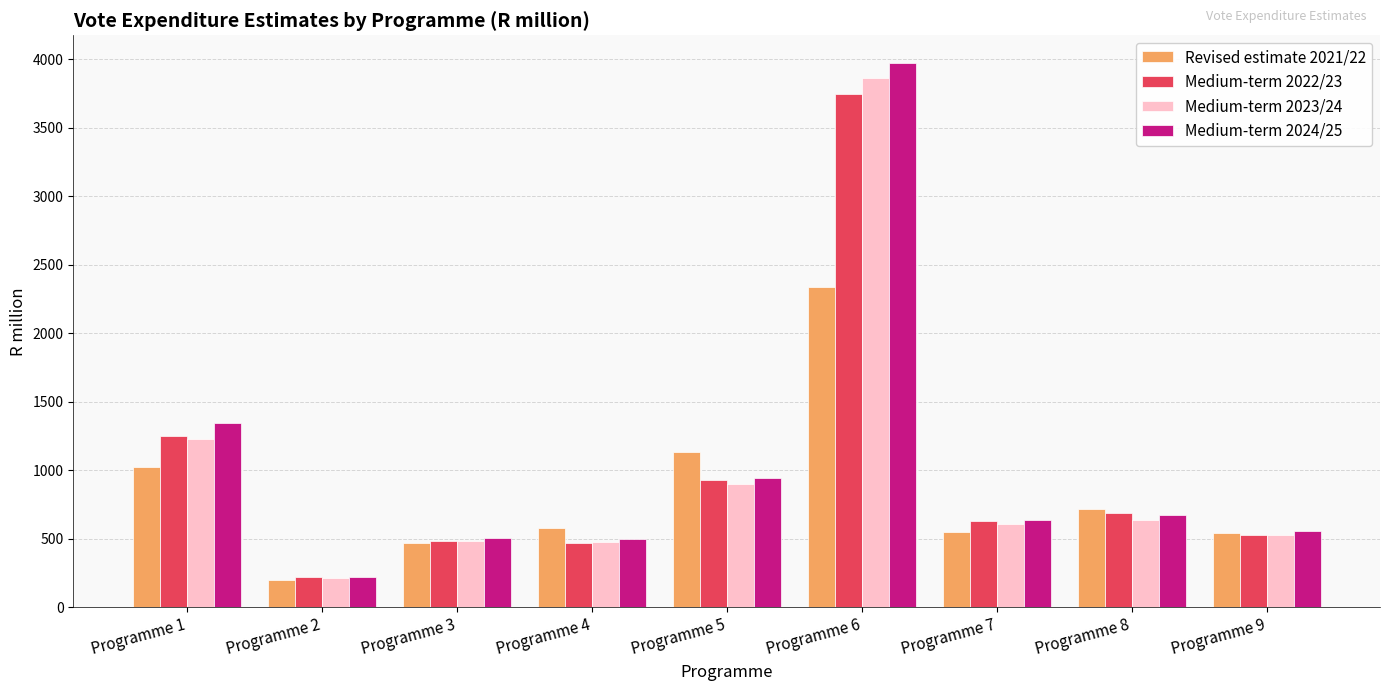

What is the average value of the Medium-term 2022/23 series?

994.2